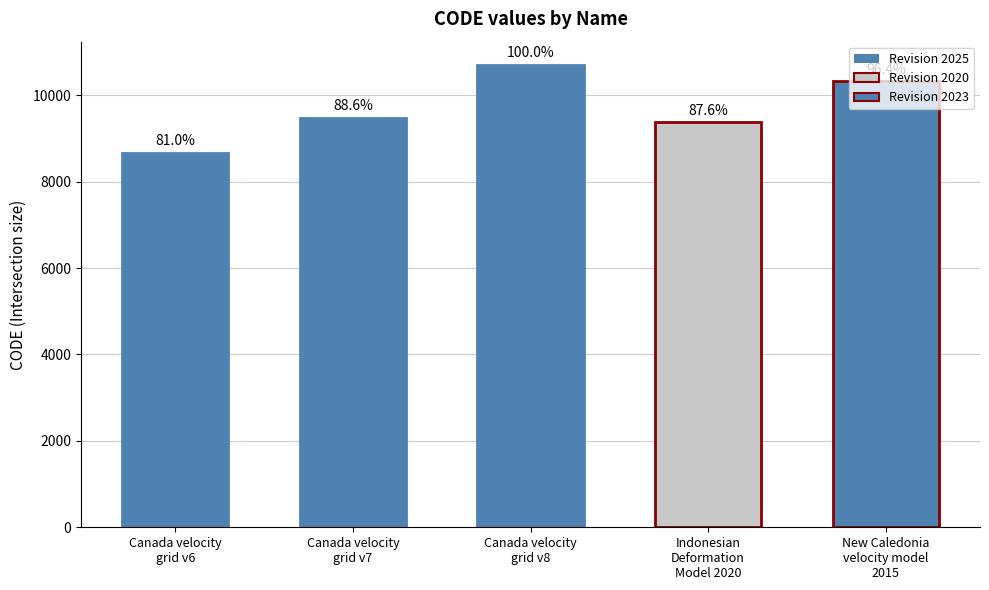

The chart shows a value of 9483 at Canada velocity
grid v7. True or false?

True